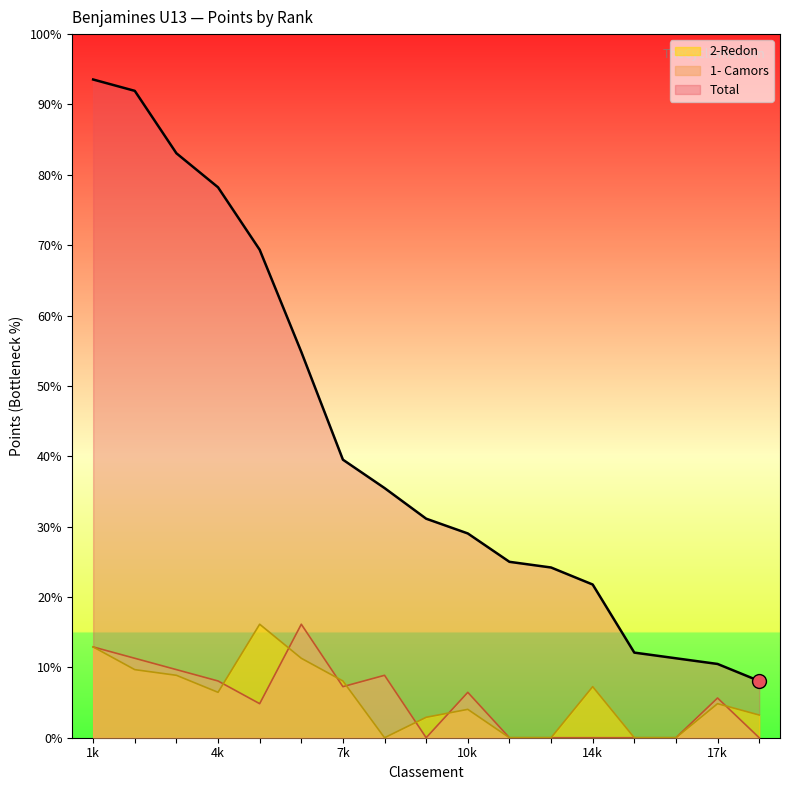

True or false: 1- Camors and Total cross at least once.

False